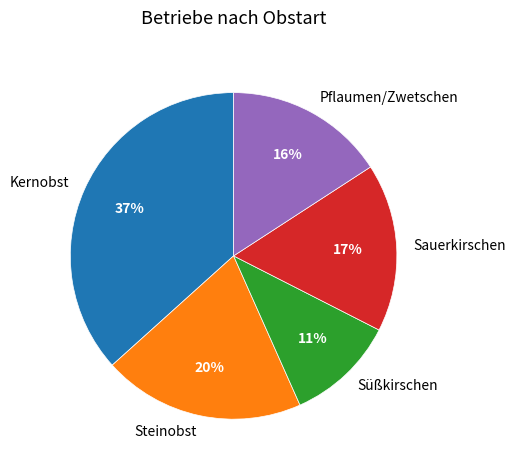

Is there a majority slice in this chart?

No